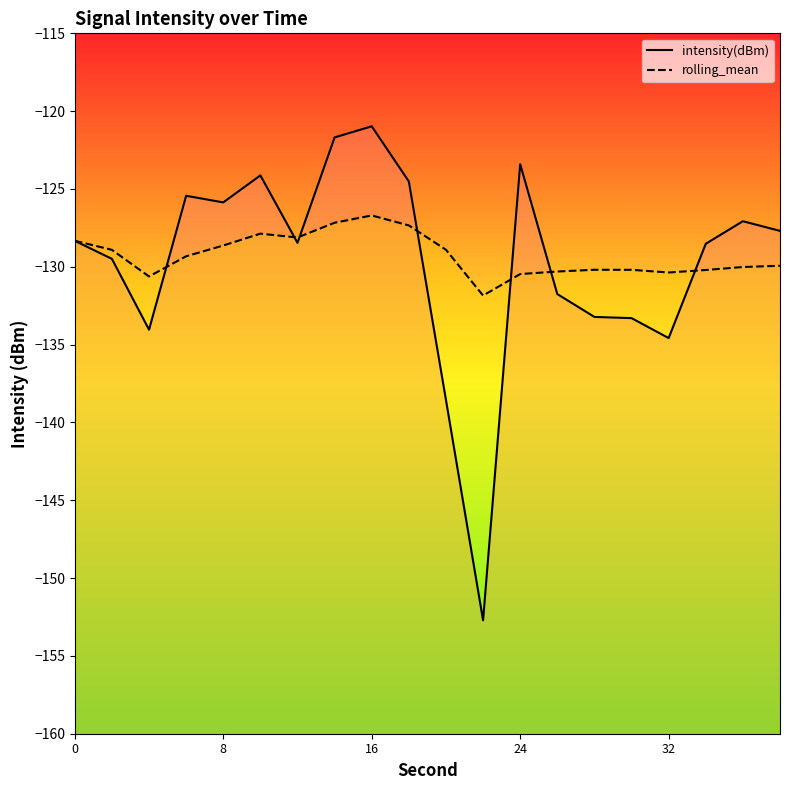

Rank the series by their maximum value, from highest to lowest.

intensity(dBm), rolling_mean